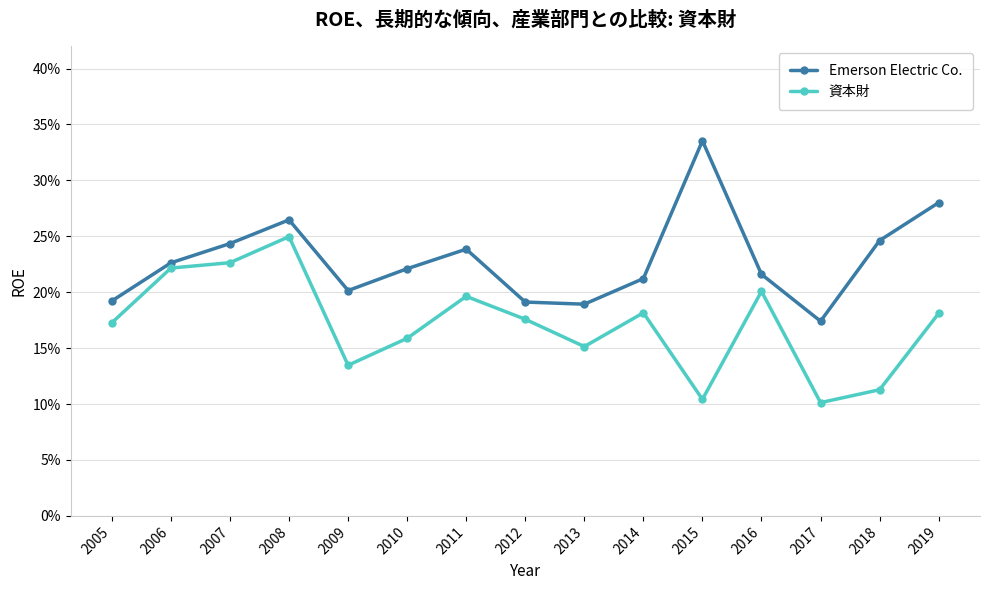

True or false: 資本財 and Emerson Electric Co. cross at least once.

False